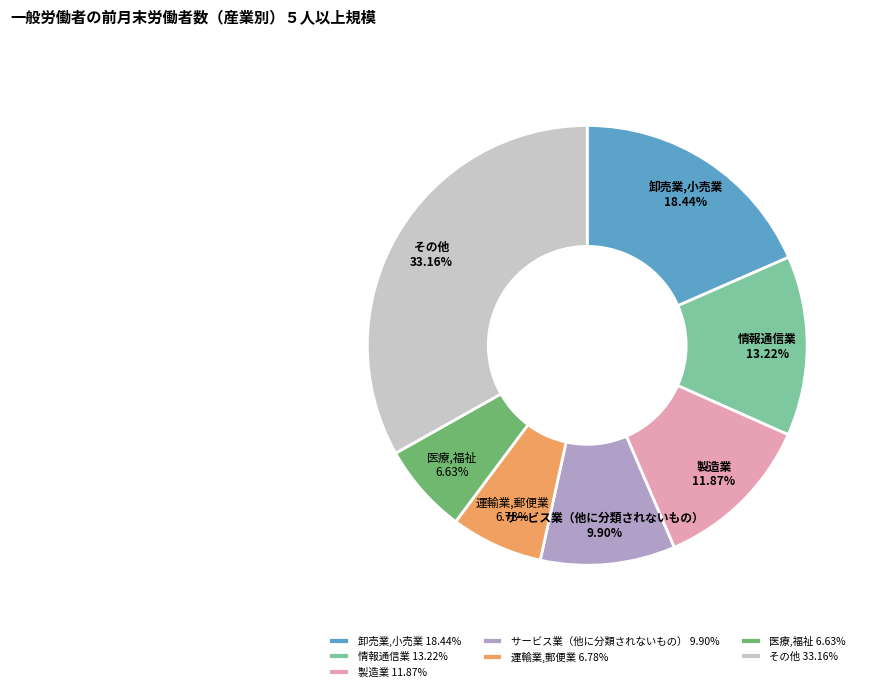

Between 製造業 and 医療,福祉, which is larger?

製造業